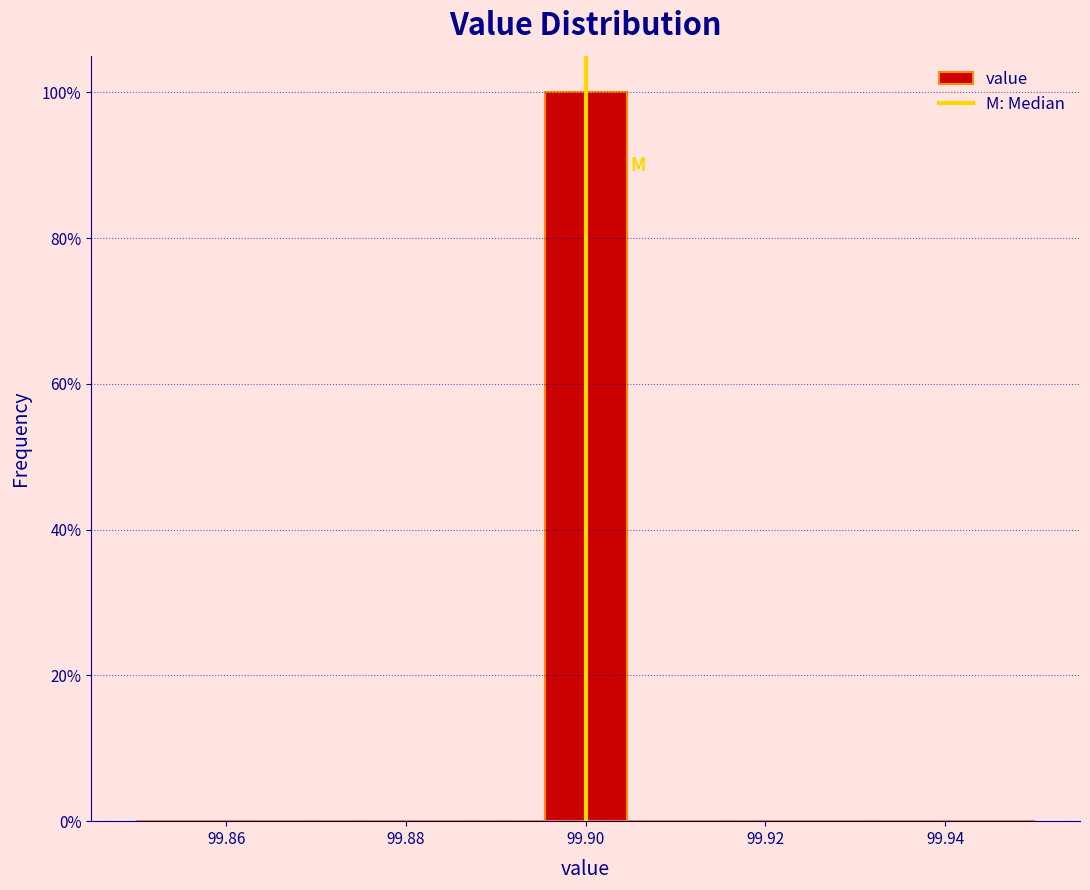

Reading left to right, transcribe this chart: for each bar, give the range it covers on the x-axis and its height. Neither the bar edges nor the heights are printed on the chart, so give them approximately, as read against the axes.

99.850 to 99.860: 0
99.860 to 99.868: 0
99.868 to 99.878: 0
99.878 to 99.886: 0
99.886 to 99.896: 0
99.896 to 99.904: 100
99.904 to 99.914: 0
99.914 to 99.922: 0
99.922 to 99.932: 0
99.932 to 99.940: 0
99.940 to 99.950: 0